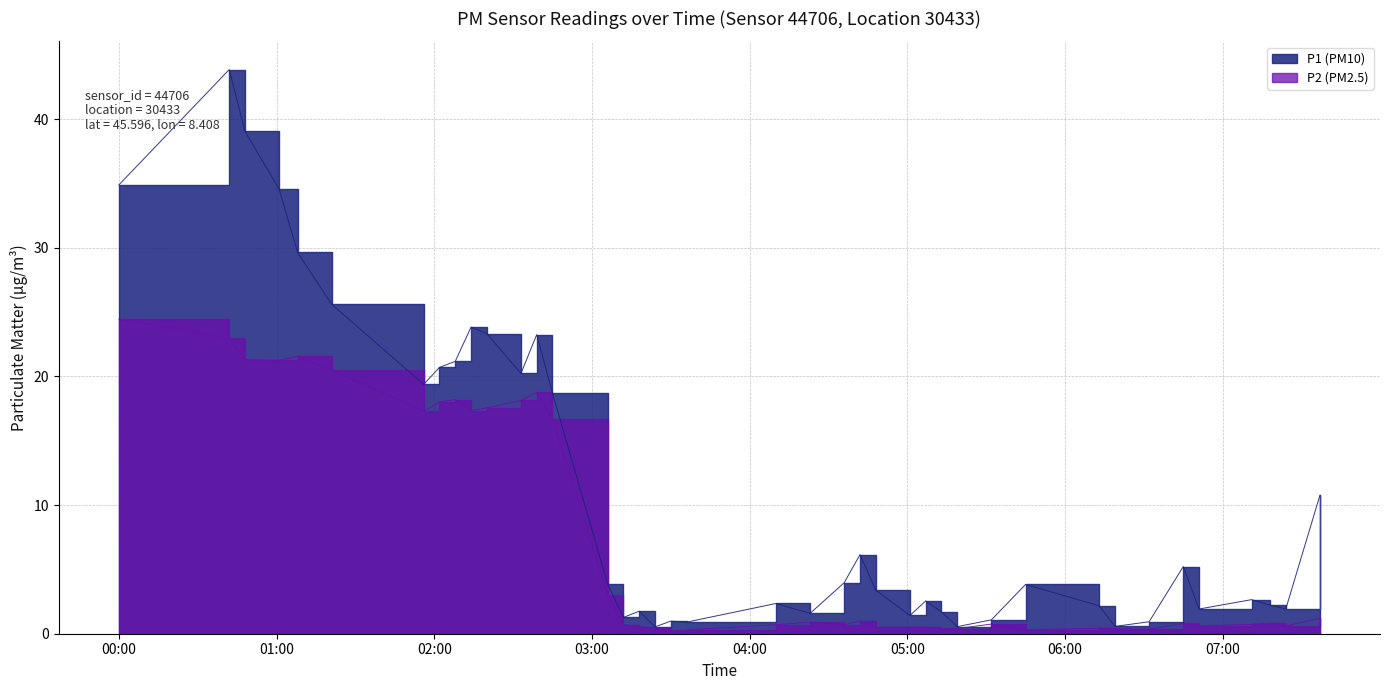

How many lines are shown in the chart?

2